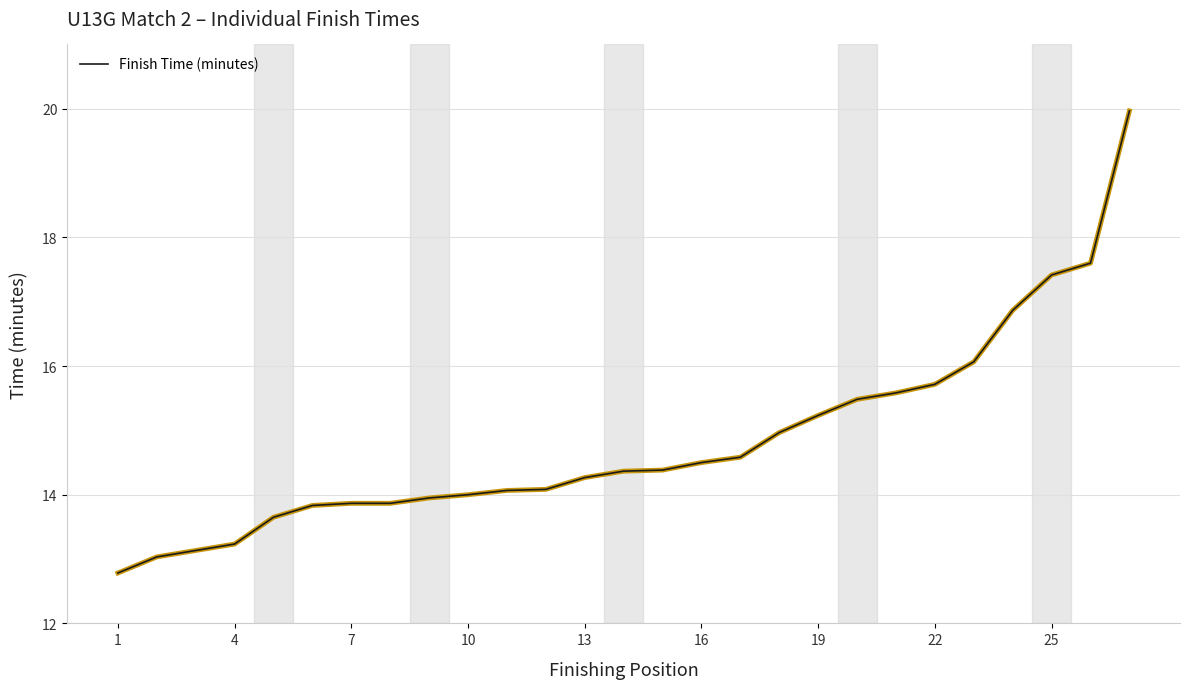

What is the minimum value shown in the chart?

12.8